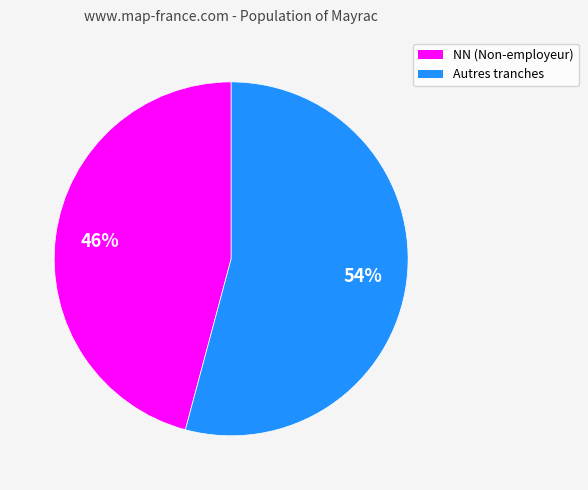

Is there a majority slice in this chart?

Yes